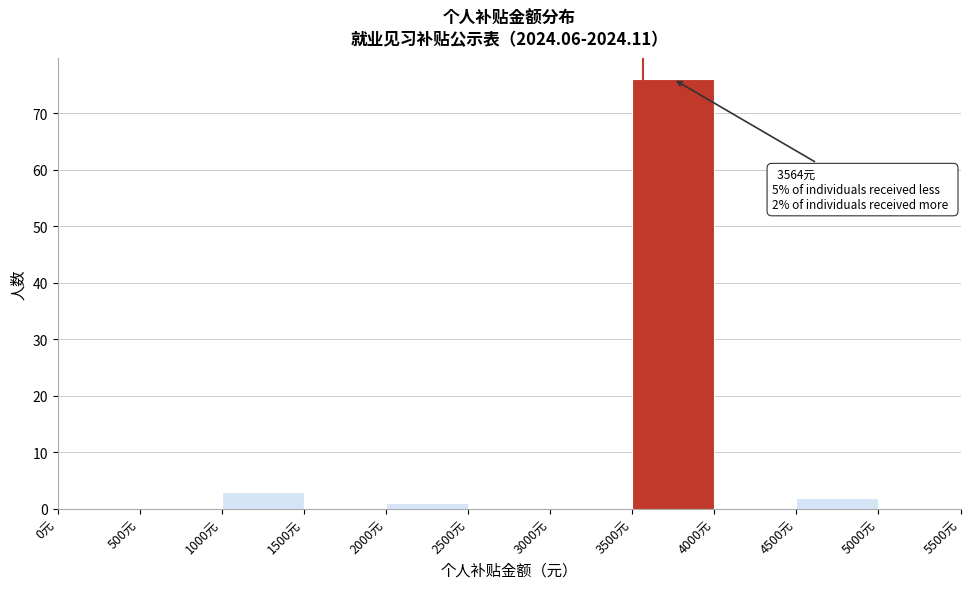

Which range on the x-axis has the tallest bar?

3500 to 4000